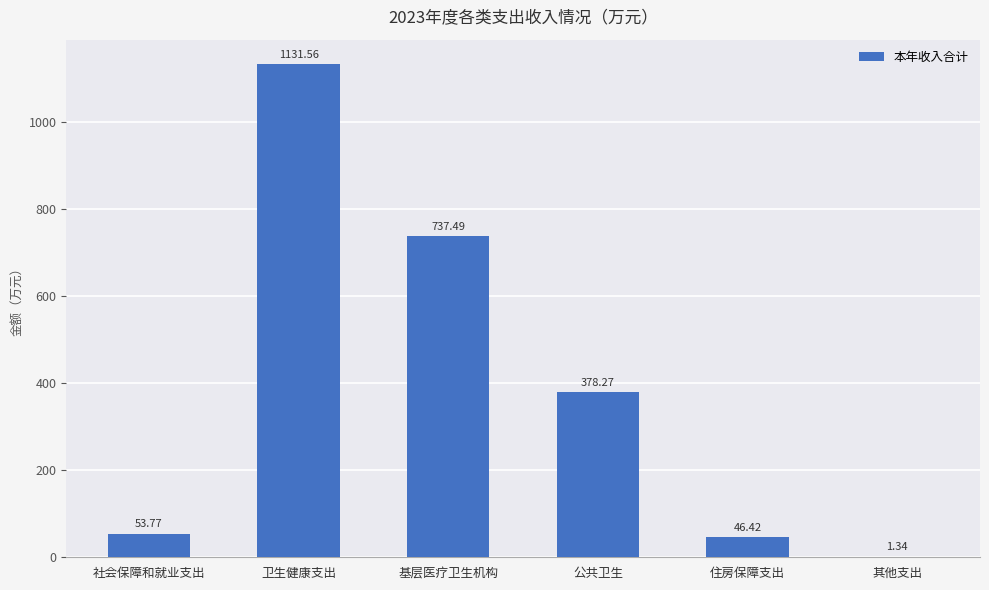

What is the sum of the values at 住房保障支出 and 社会保障和就业支出?

100.2